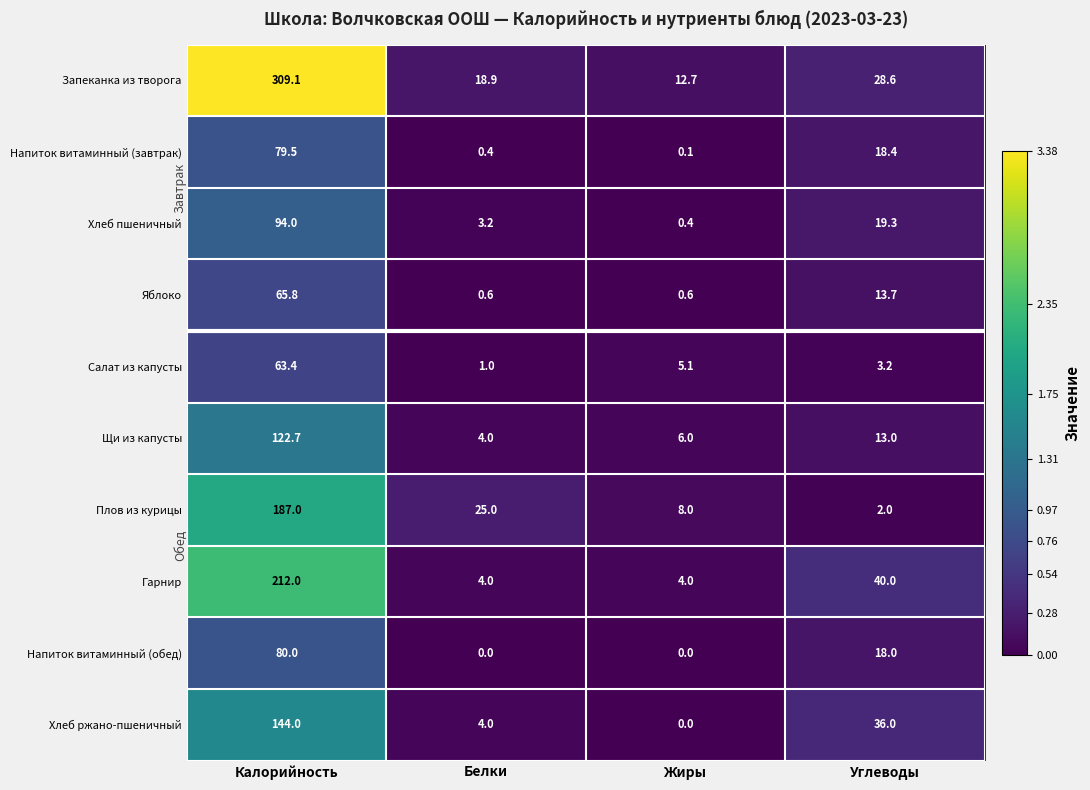

What is the sum of all Хлеб ржано-пшеничный values?

184.0